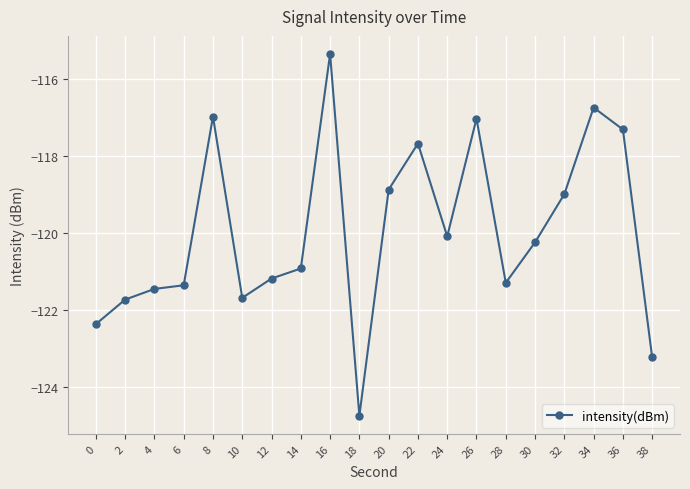

Reading left to right, extract all data points from this chart.

0=-122.4	2=-121.7	4=-121.4	6=-121.3	8=-117.0	10=-121.7	12=-121.2	14=-120.9	16=-115.3	18=-124.7	20=-118.9	22=-117.7	24=-120.1	26=-117.0	28=-121.3	30=-120.2	32=-119.0	34=-116.7	36=-117.3	38=-123.2